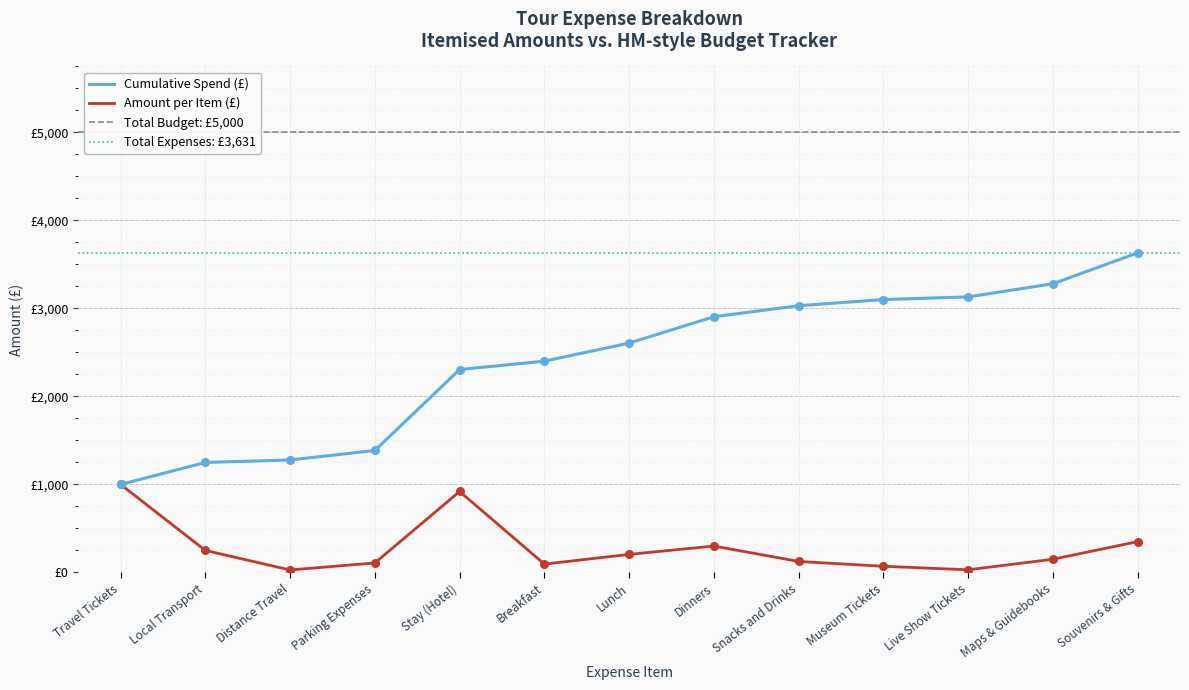

What is the change in value from Distance Travel to Snacks and Drinks?

+97